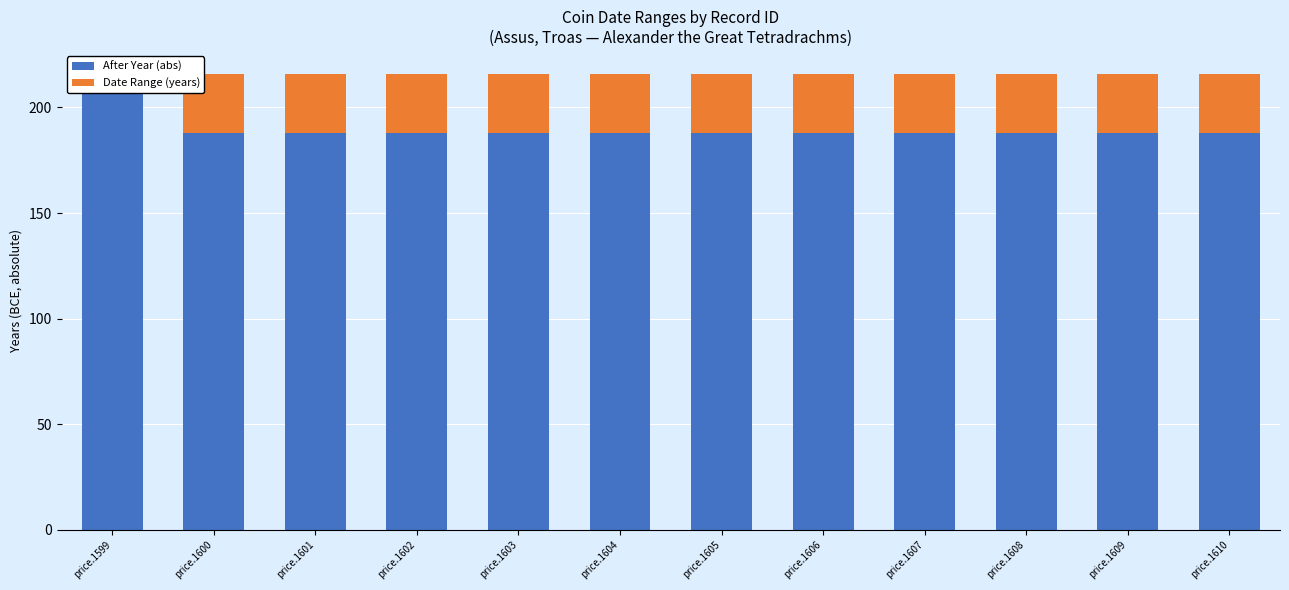

Which series changed the most between price.1600 and price.1608?

After Year (abs)